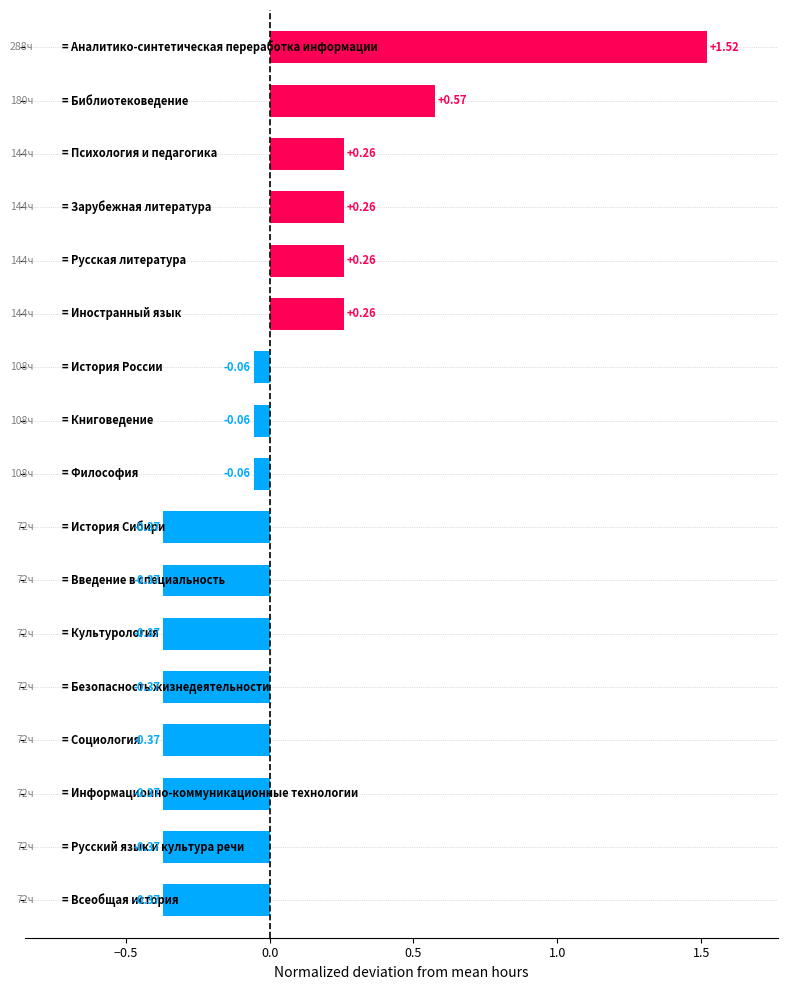

What is the difference between the maximum and minimum values?

1.9